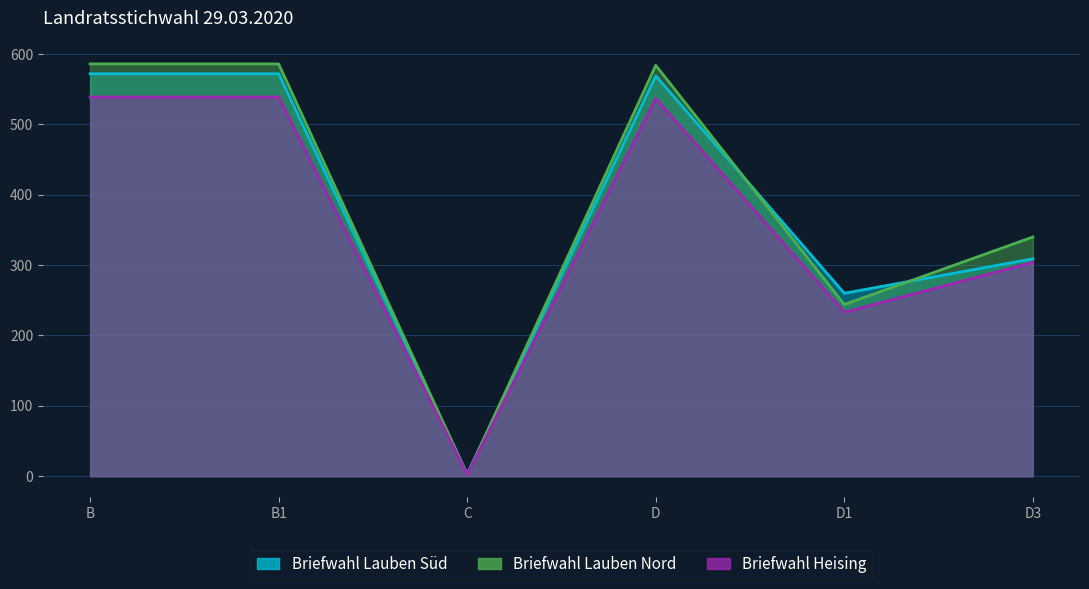

What is the difference between the highest and lowest values at D1?

27